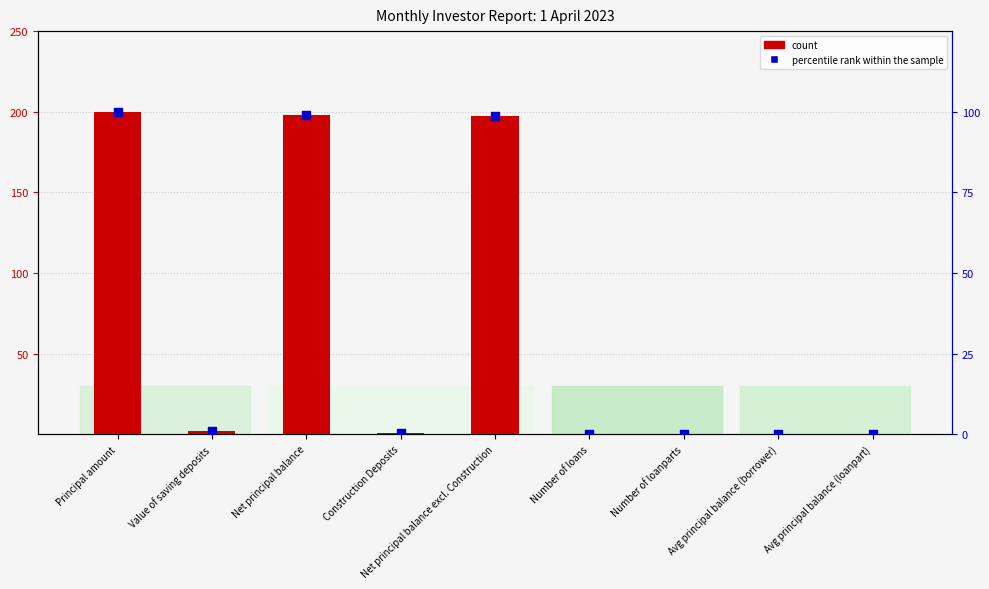

Which series reaches the maximum Y coordinate?

count